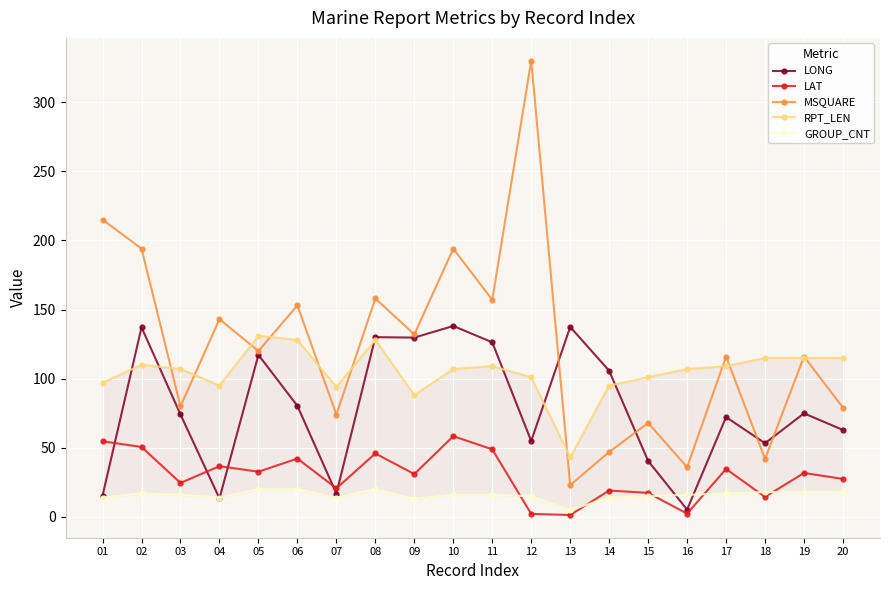

True or false: RPT_LEN has a value of 183.7 at 02.

False